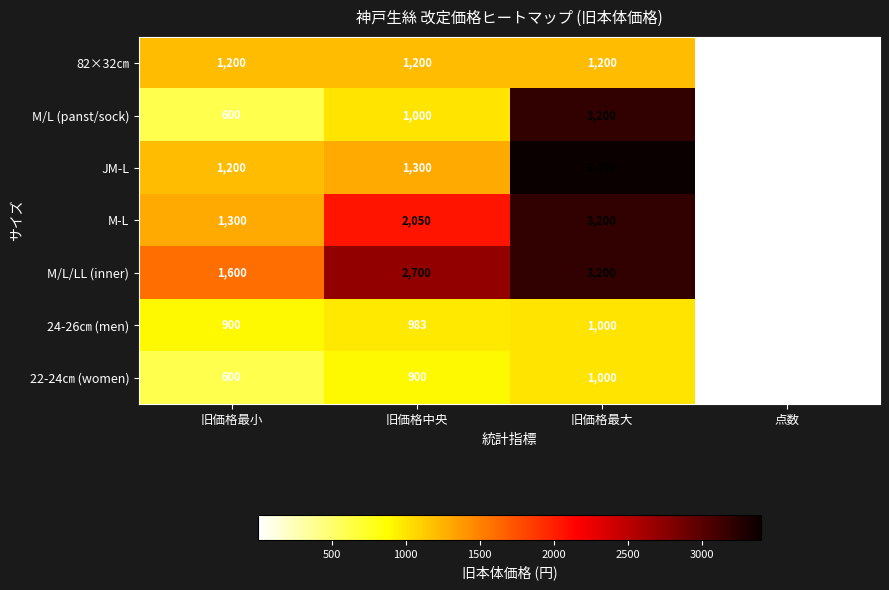

How many categories are shown in the chart?

4